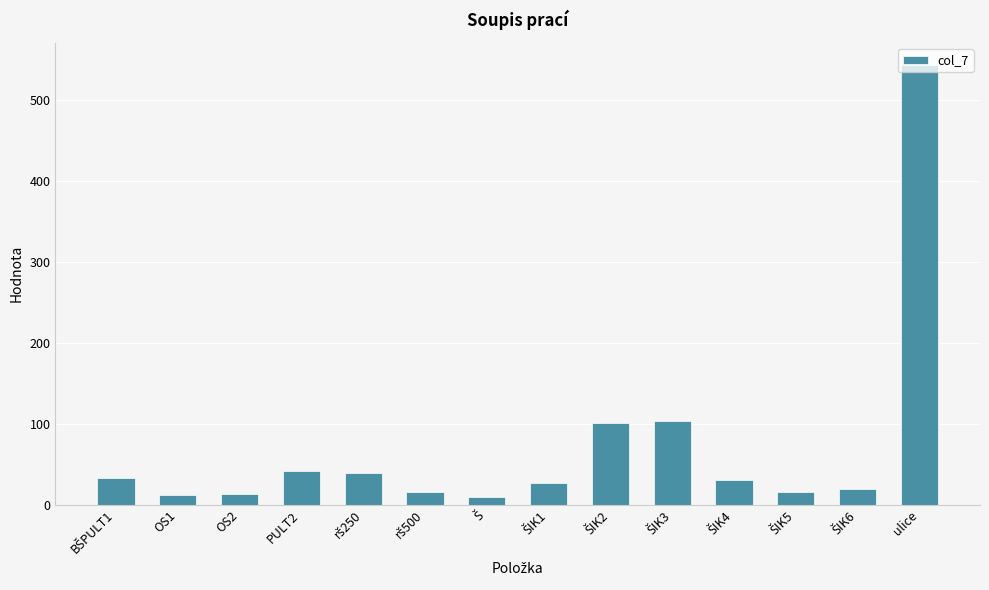

What is the value of the 3rd bar from the left?

13